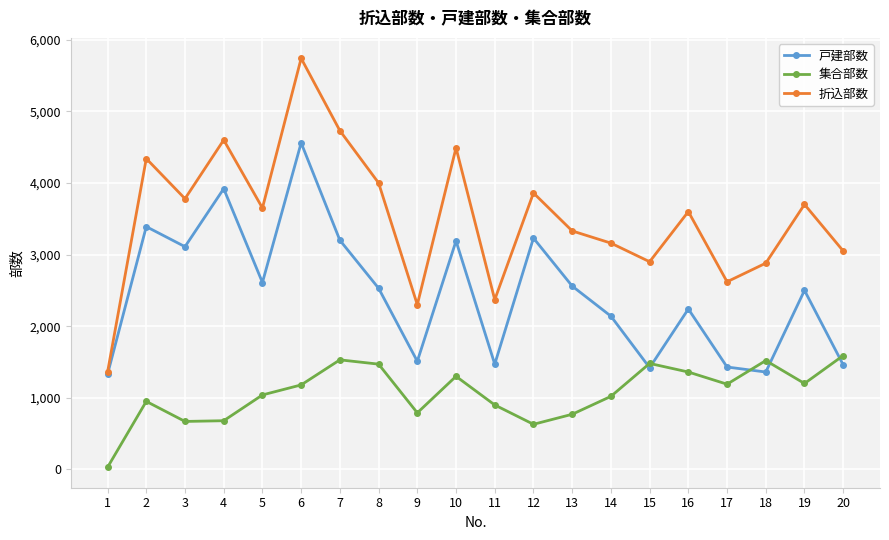

Which series has the widest spread of values?

折込部数